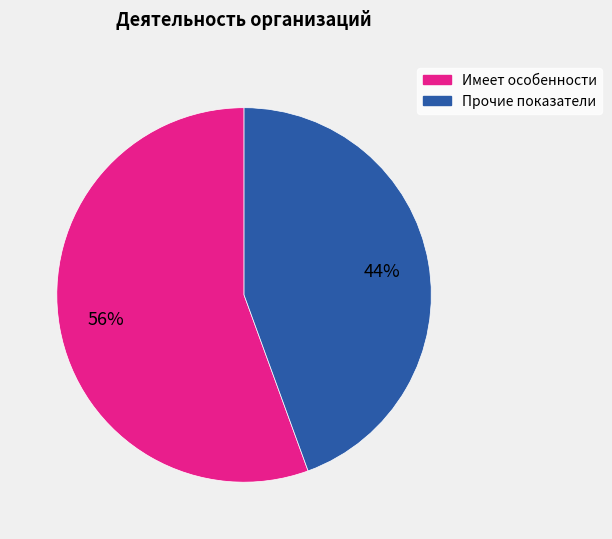

To the nearest percent, what is the average slice percentage?

50%